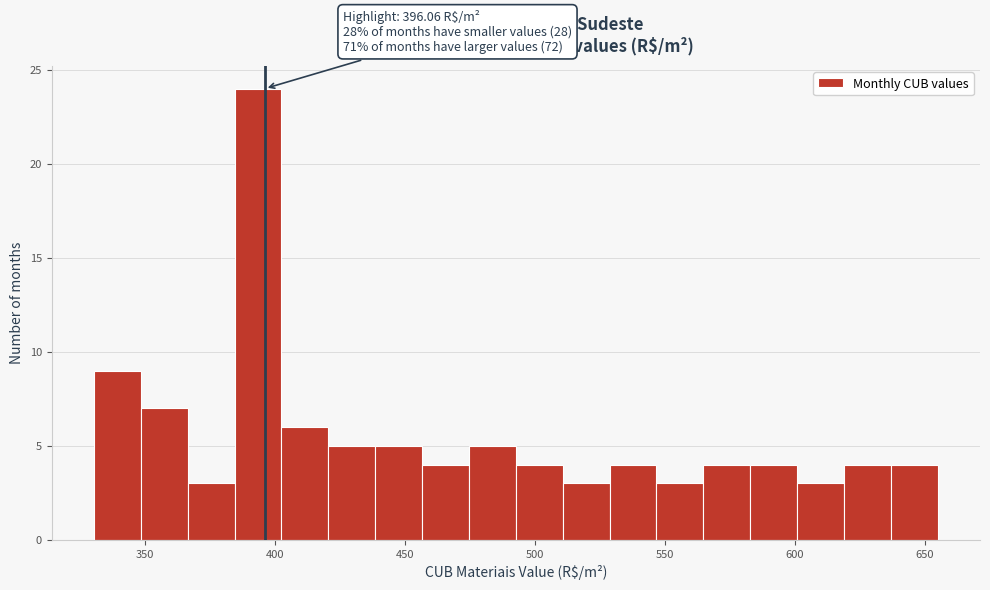

Around what value on the x-axis is the tallest bar? Give the approximate position of its centre, as read against the axis.

395